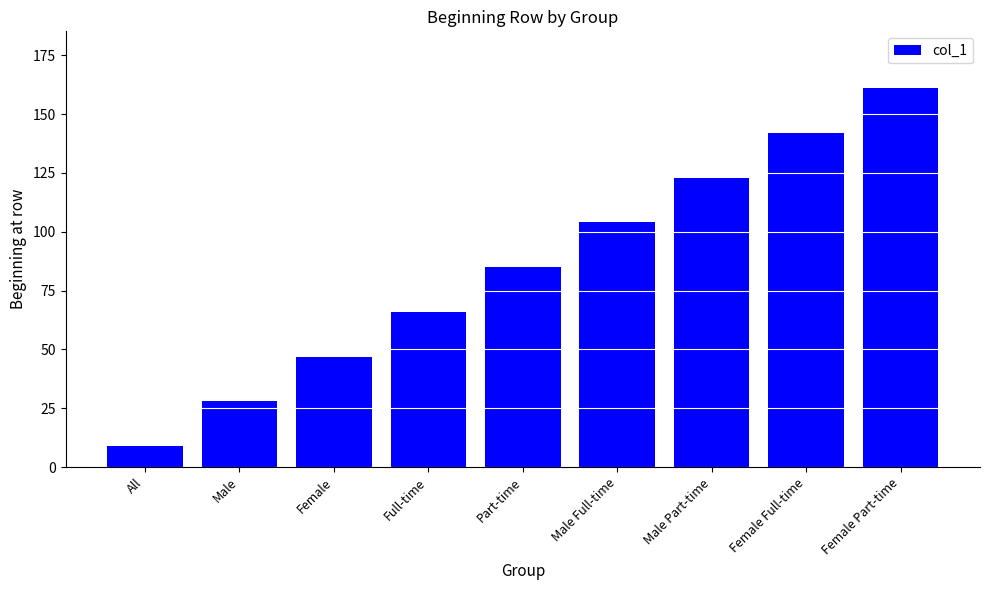

Reading left to right, transcribe all the data shown in this chart.

All=9	Male=28	Female=47	Full-time=66	Part-time=85	Male Full-time=104	Male Part-time=123	Female Full-time=142	Female Part-time=161